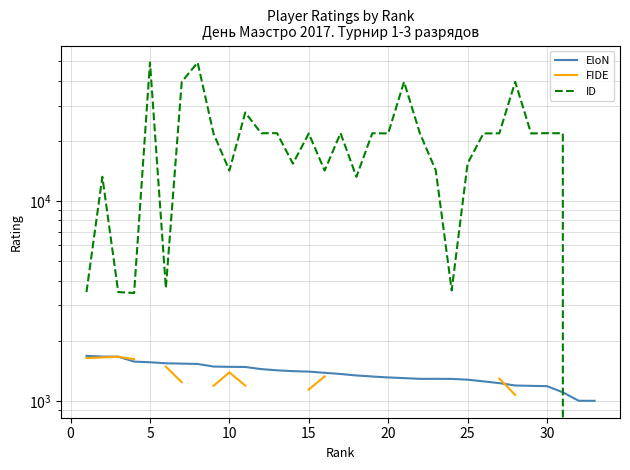

True or false: FIDE has a value of 849.6 at 25.

False